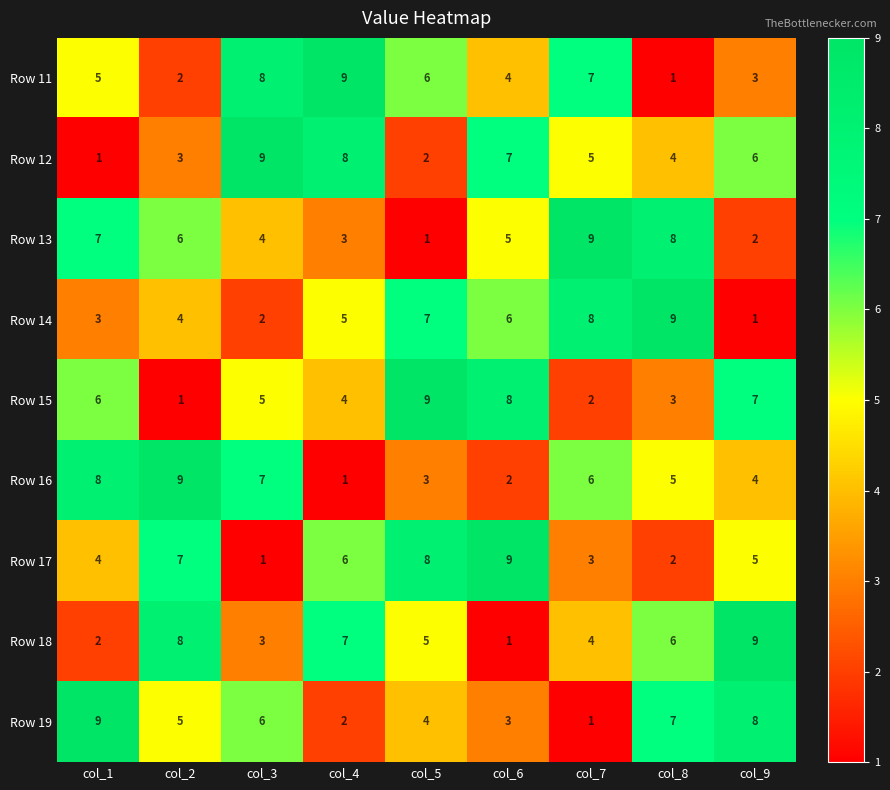

What is the maximum value for Row 15?

9